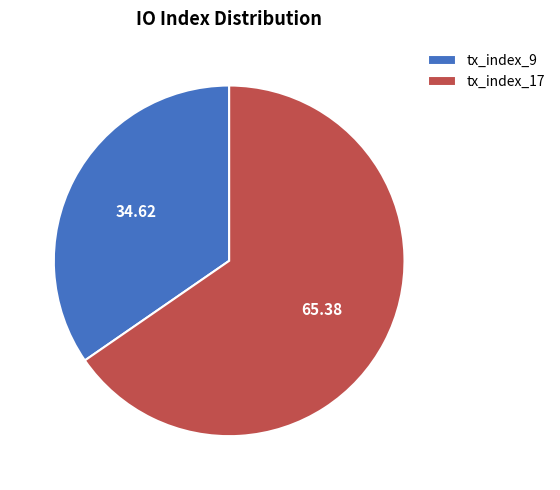

Rank the categories by value from lowest to highest.

tx_index_9, tx_index_17